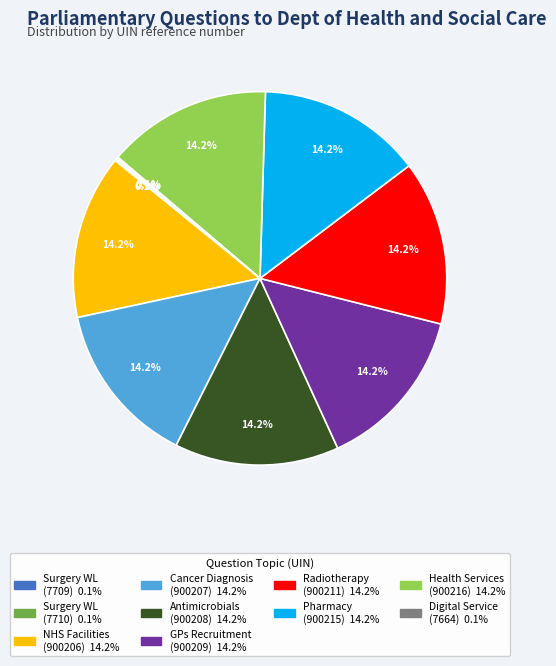

Is there any slice that represents more than half of the pie?

No